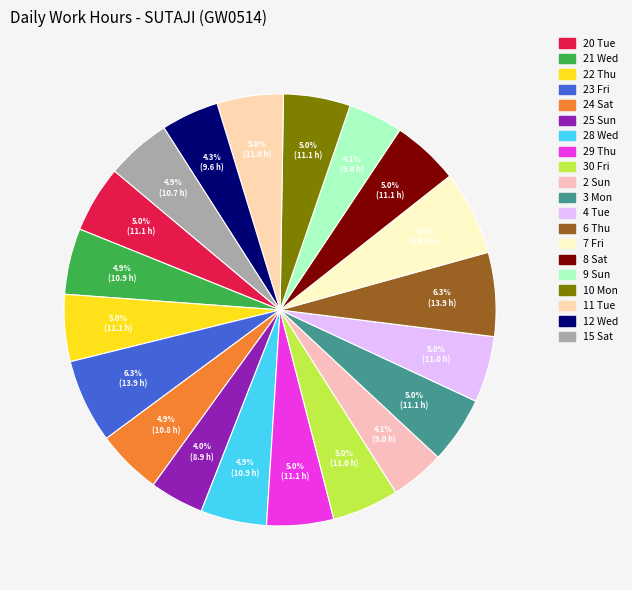

True or false: 9 Sun accounts for 19% of the total.

False